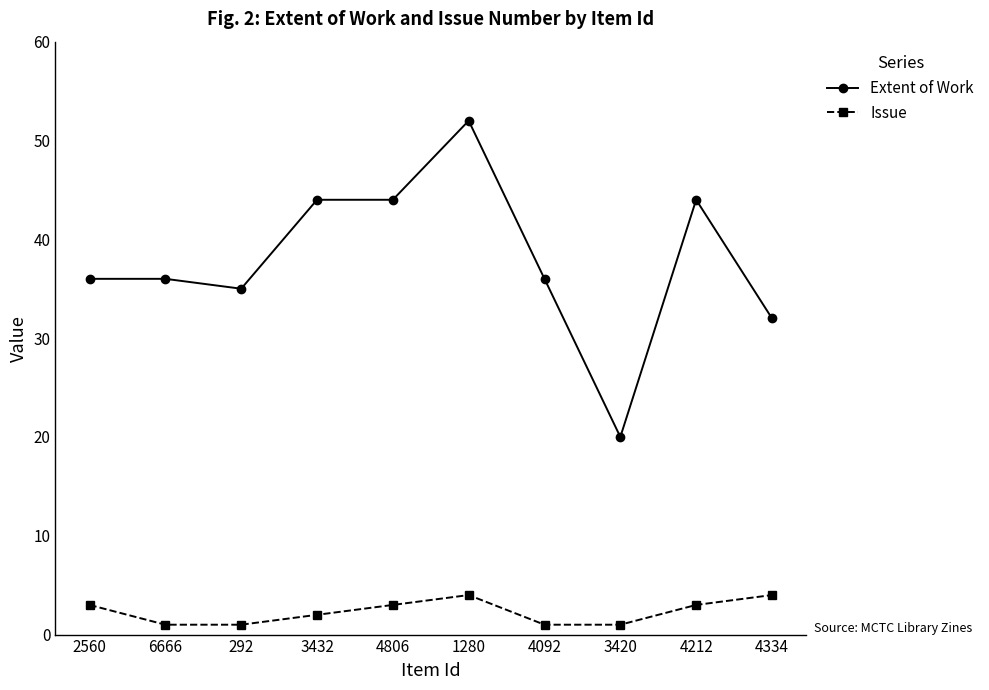

Does the chart display data point markers on the line(s)?

Yes